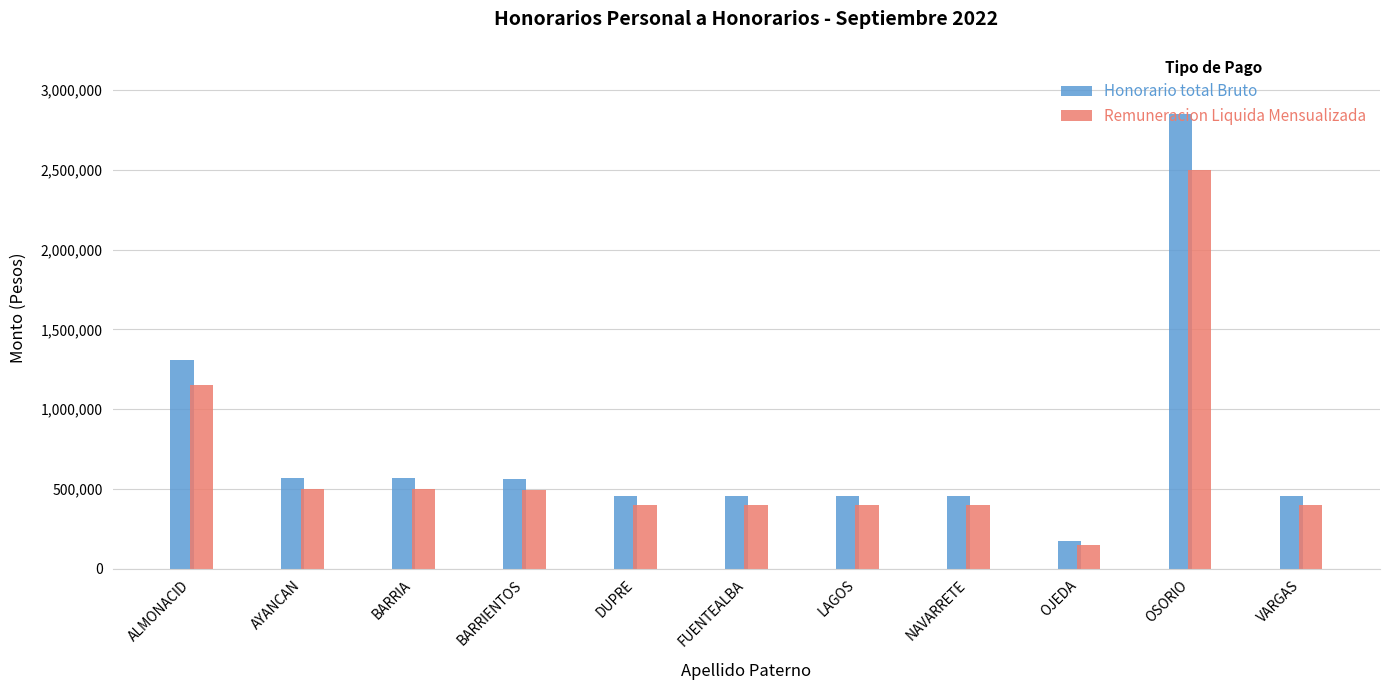

What is the smallest value displayed?

150001